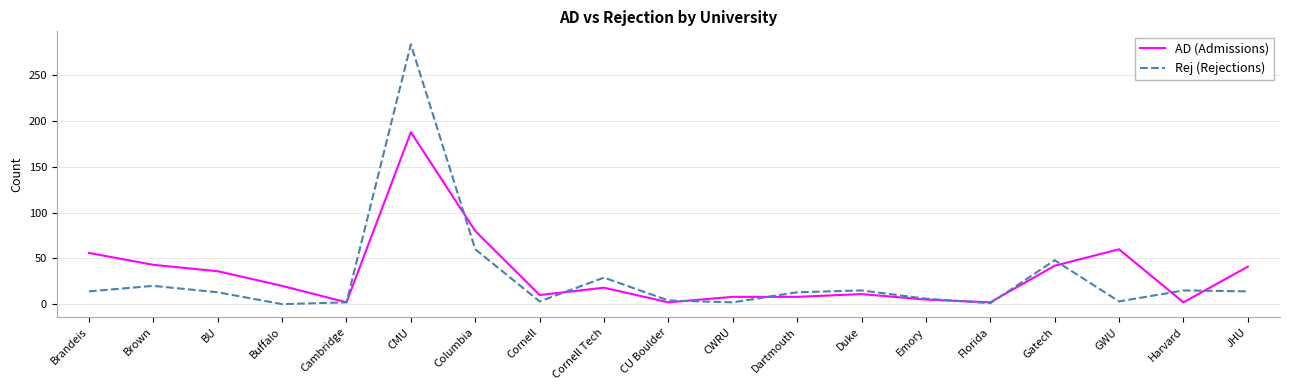

What value does the AD (Admissions) series have at Cornell Tech?

18